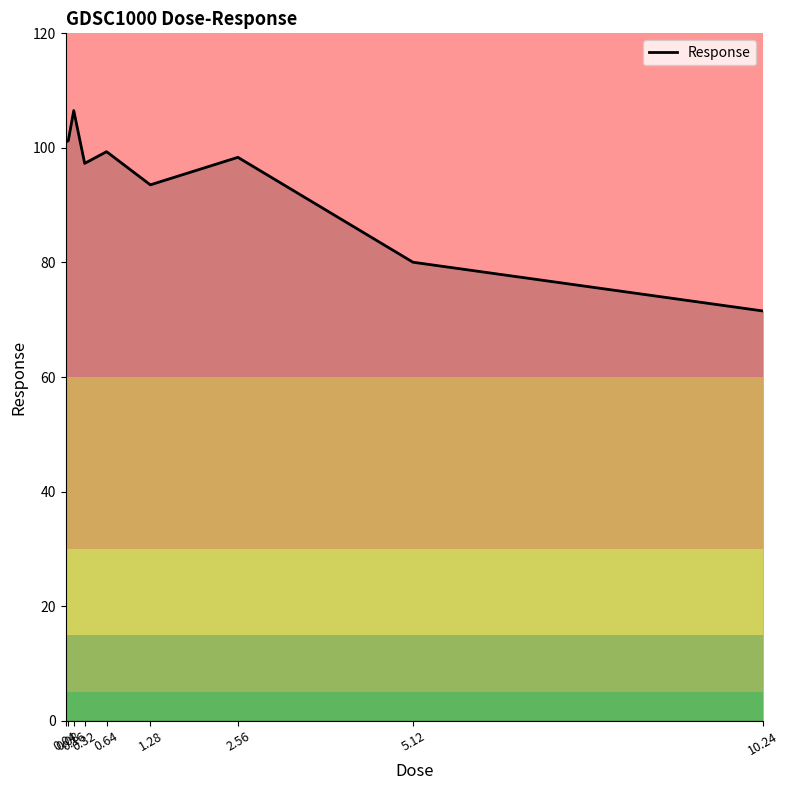

What is the average value?

94.3